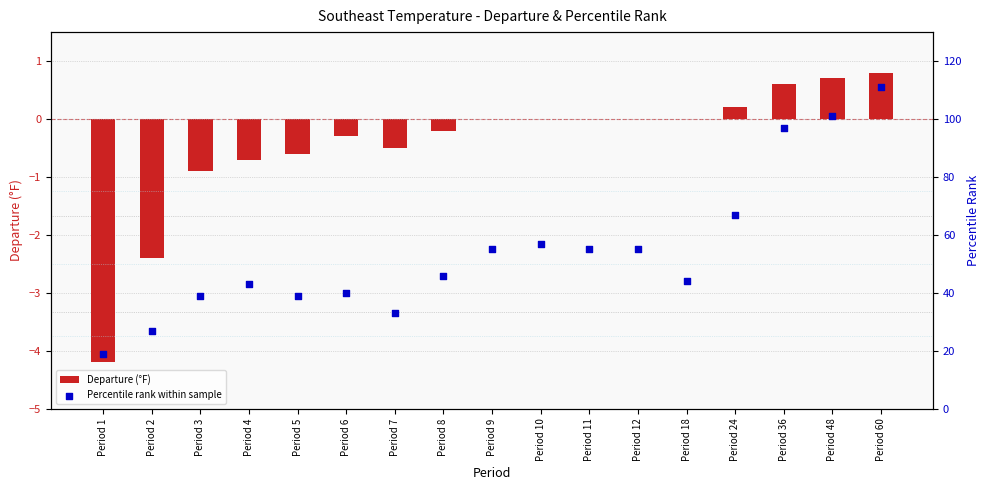

At how many categories does at least one series exceed 47?

8